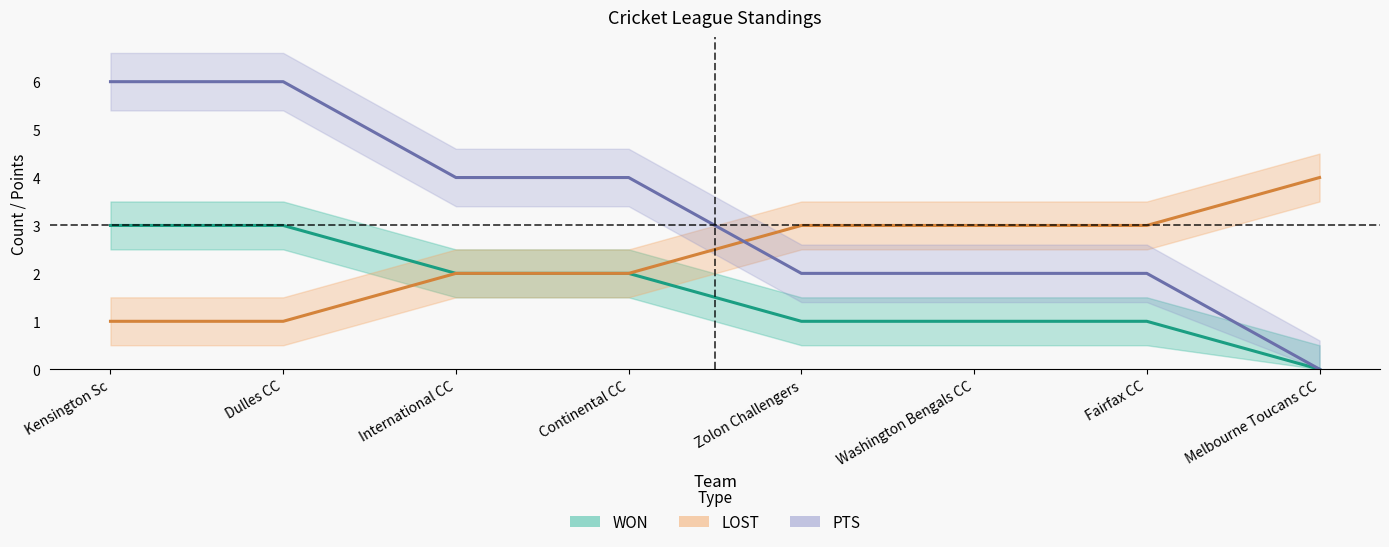

How many values in the WON series are below 2?

4